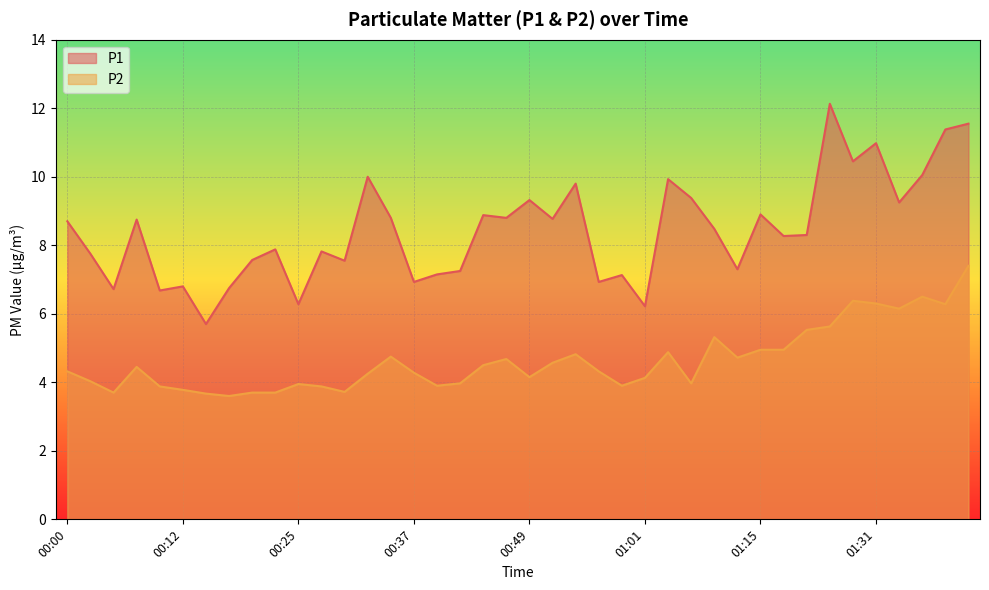

True or false: P1 has a value of 8.9 at 00:44.

True